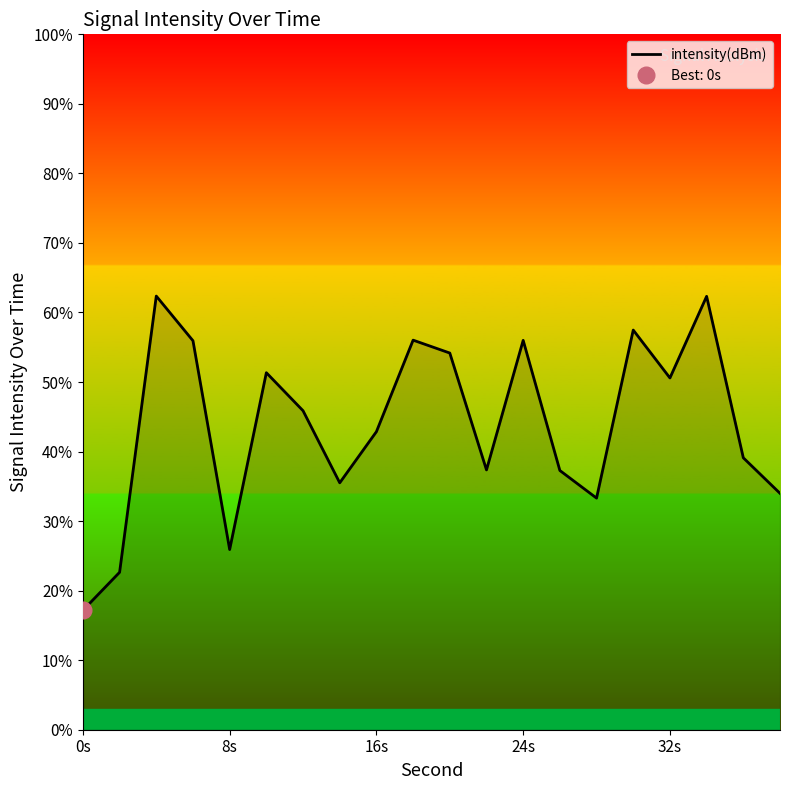

The intensity(dBm) series shows 50.6 at 32s. True or false?

True